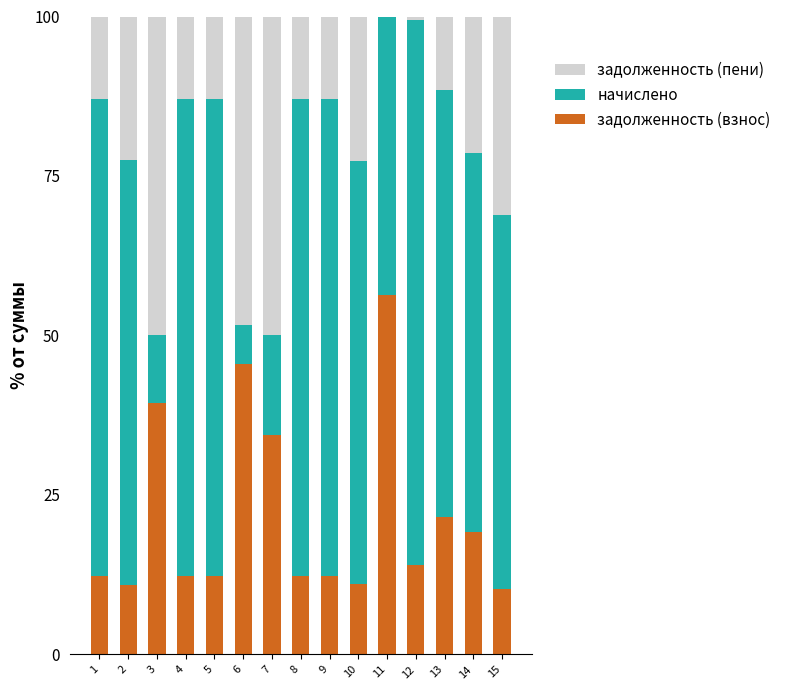

What is the highest value of the задолженность (взнос) series?

56.3